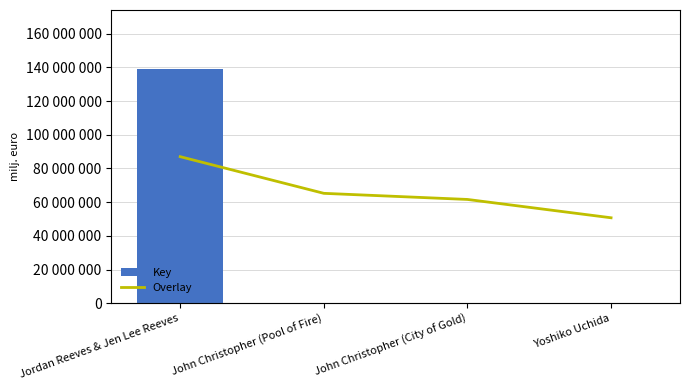

Rank the categories by Key value from lowest to highest.

John Christopher (Pool of Fire), Yoshiko Uchida, John Christopher (City of Gold), Jordan Reeves & Jen Lee Reeves